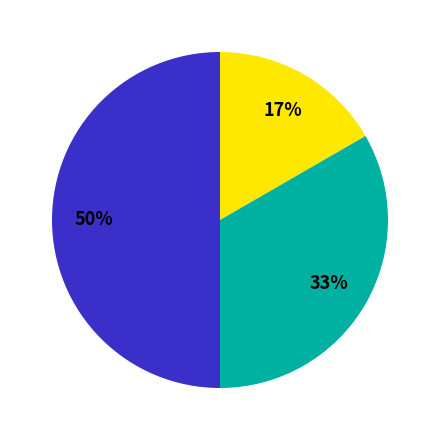

To the nearest percent, what is the average slice percentage?

33%